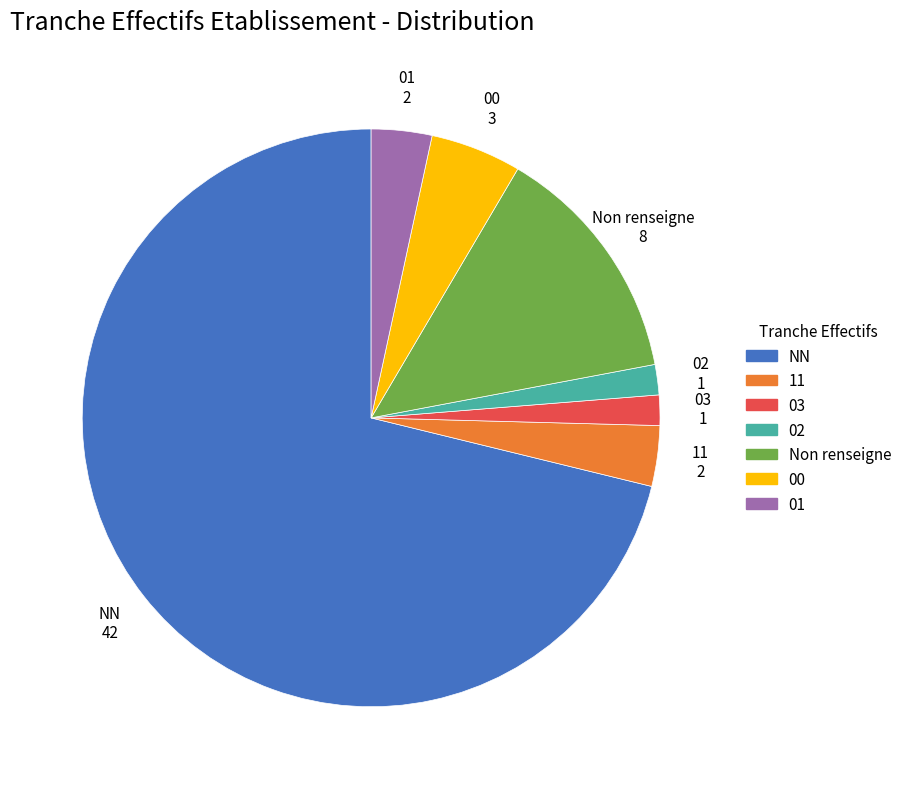

Combined, do 03 and 11 account for over 50%?

No